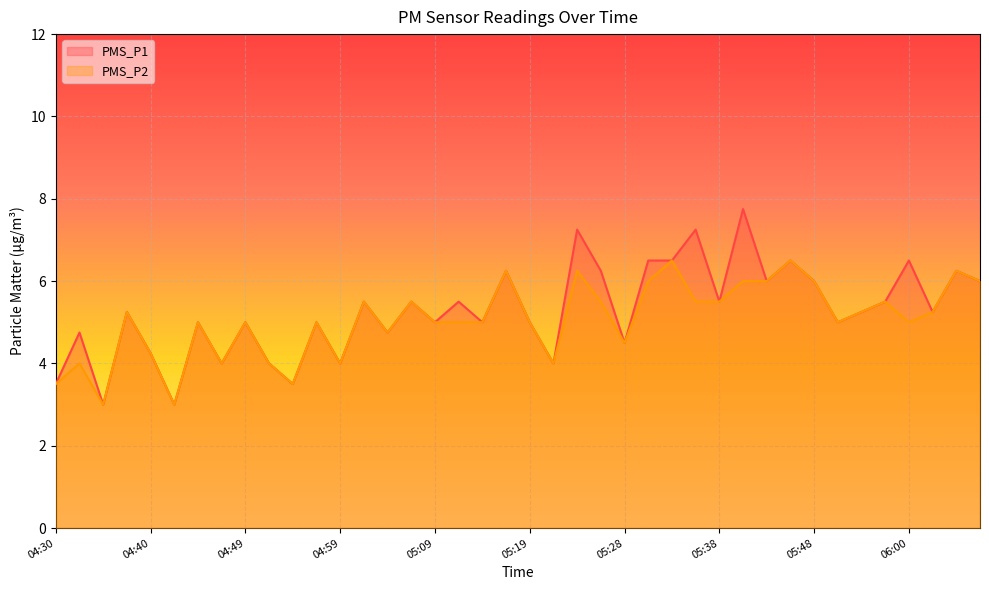

Which category has the lowest value in the PMS_P2 series?

04:35